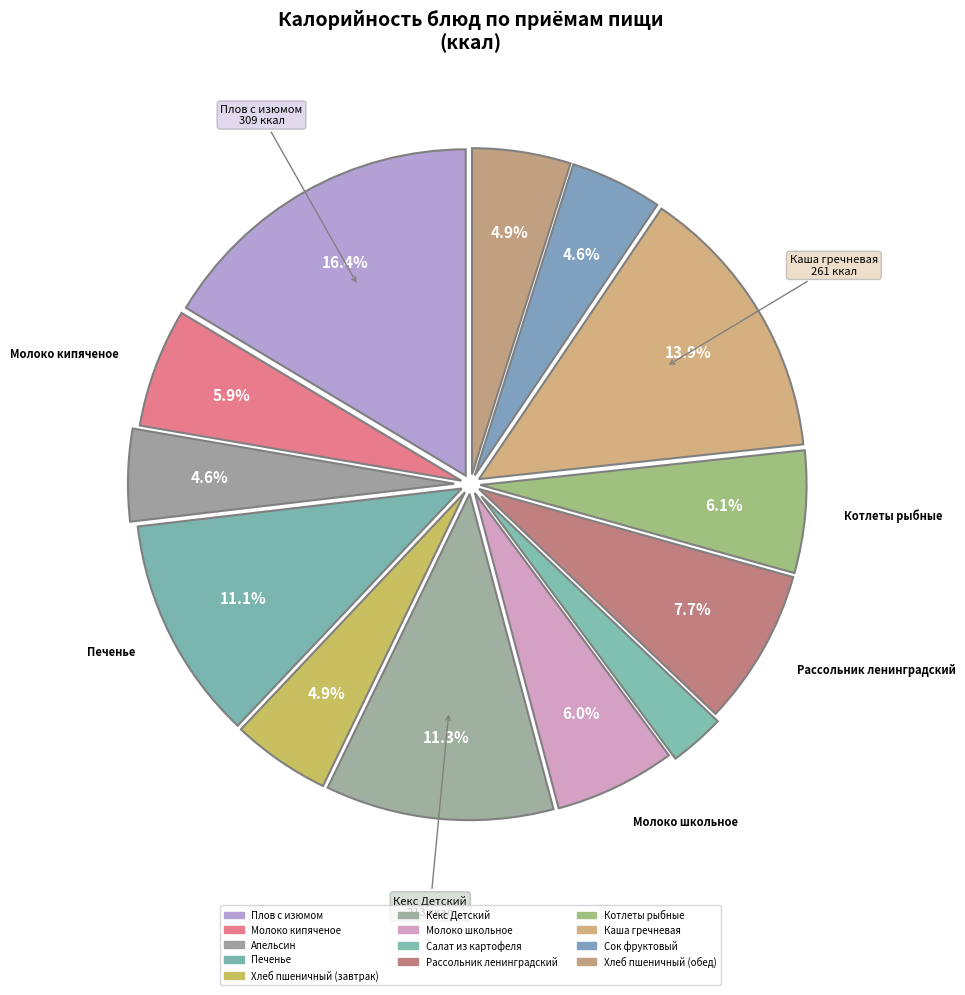

How many segments does this pie chart have?

13